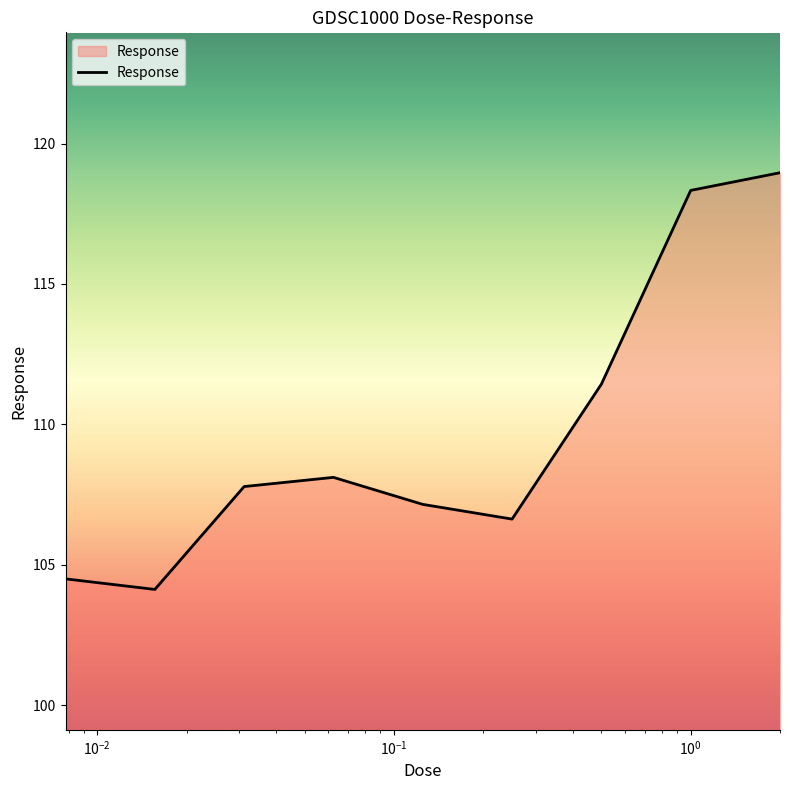

What is the minimum value shown in the chart?

104.1